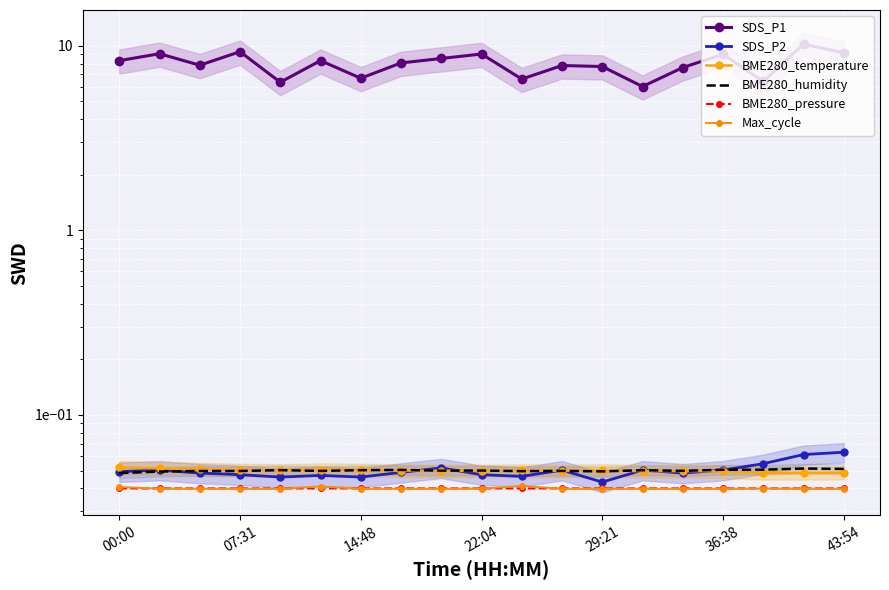

How many interior local peaks does the SDS_P2 series have?

5